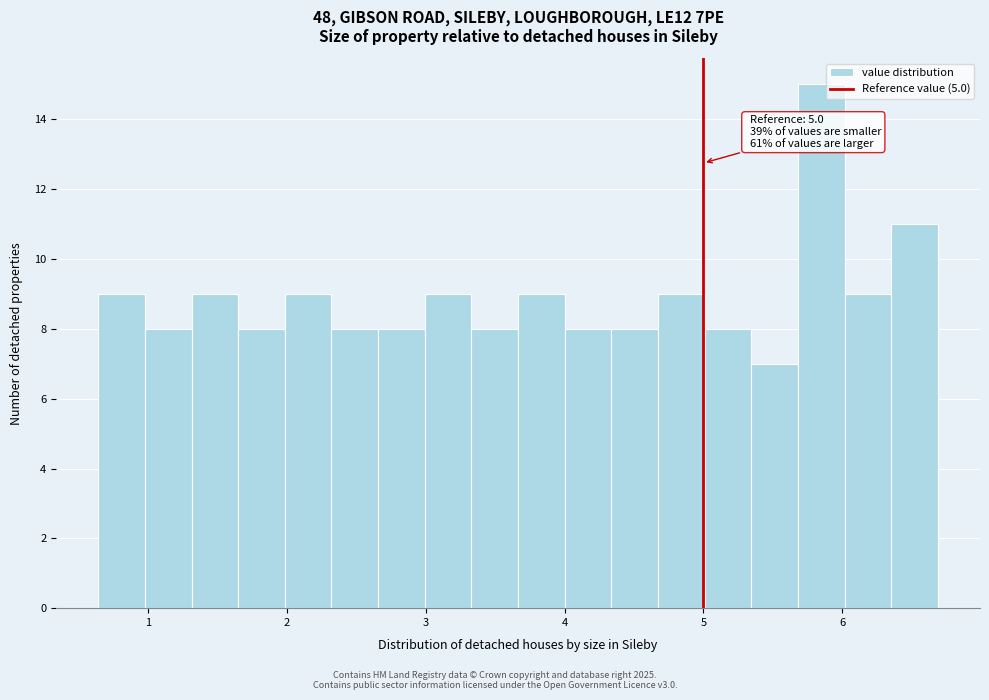

Around what value on the x-axis is the tallest bar? Give the approximate position of its centre, as read against the axis.

5.8